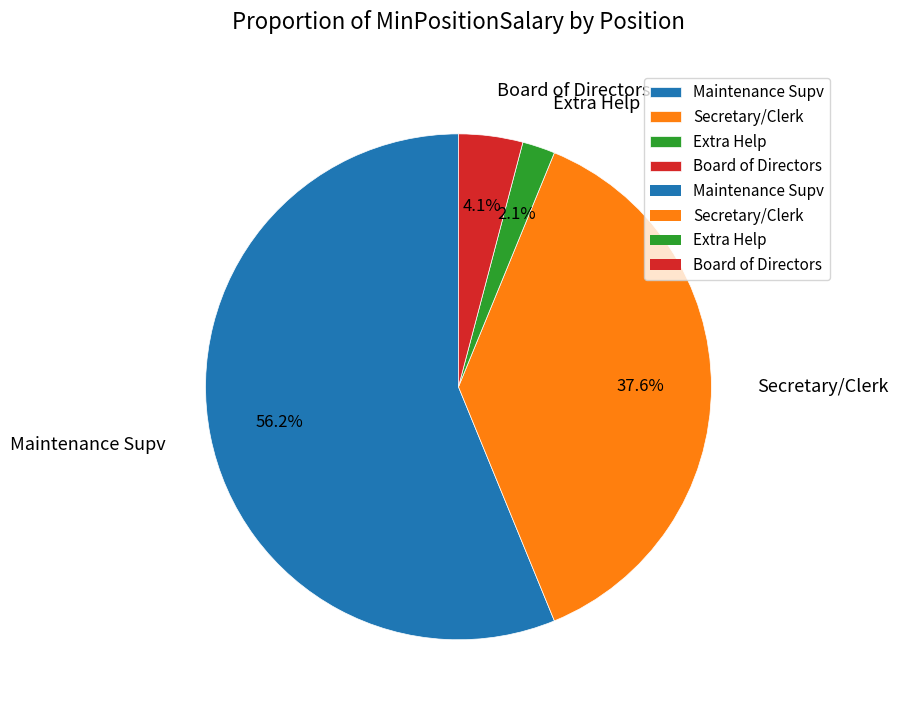

How many segments does this pie chart have?

4